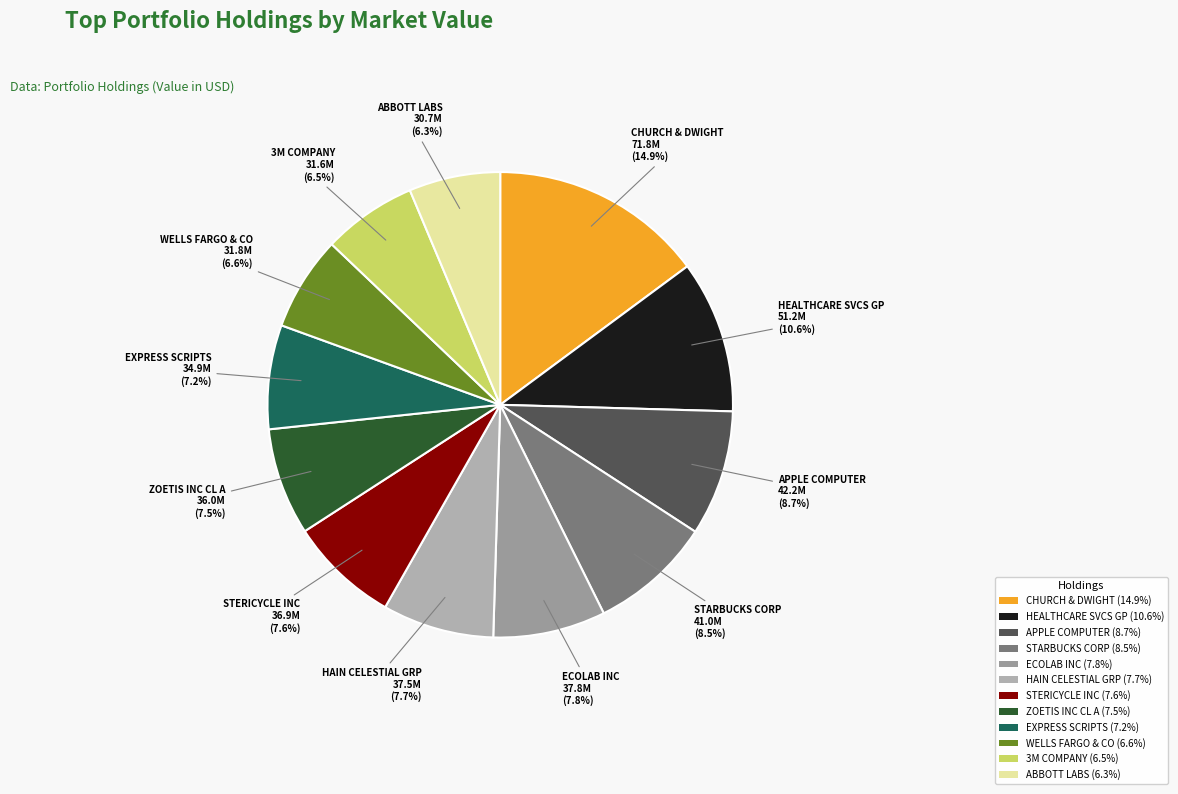

Is there any slice that represents more than half of the pie?

No